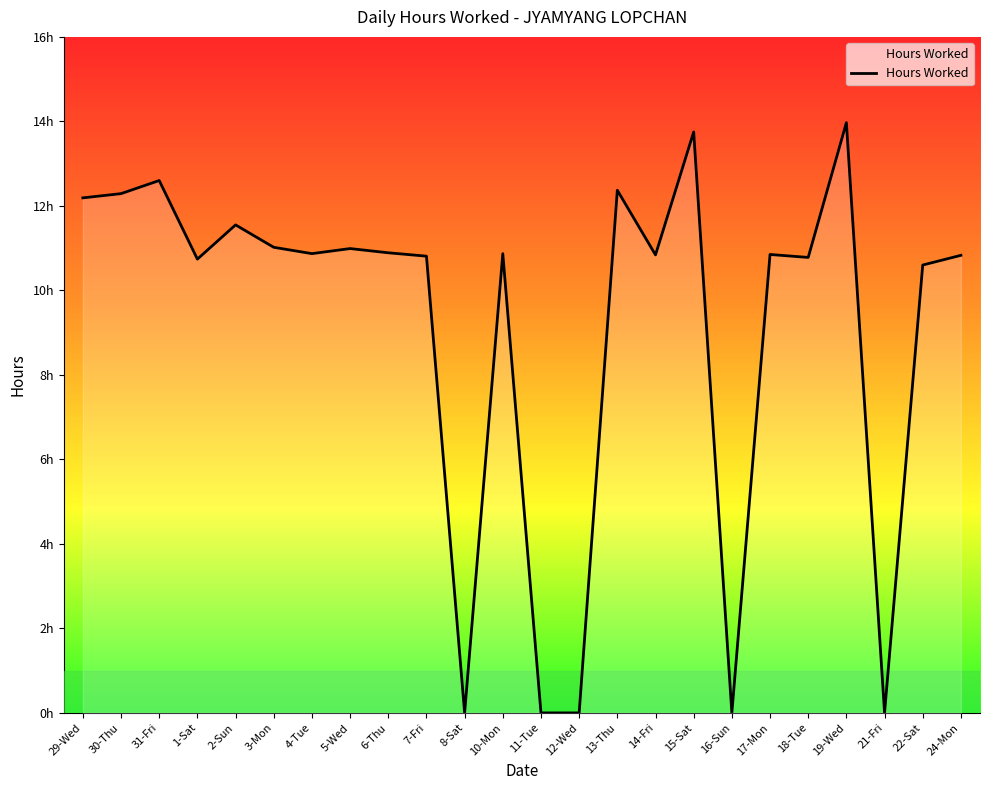

What is the change in value from 6-Thu to 16-Sun?

-10.9